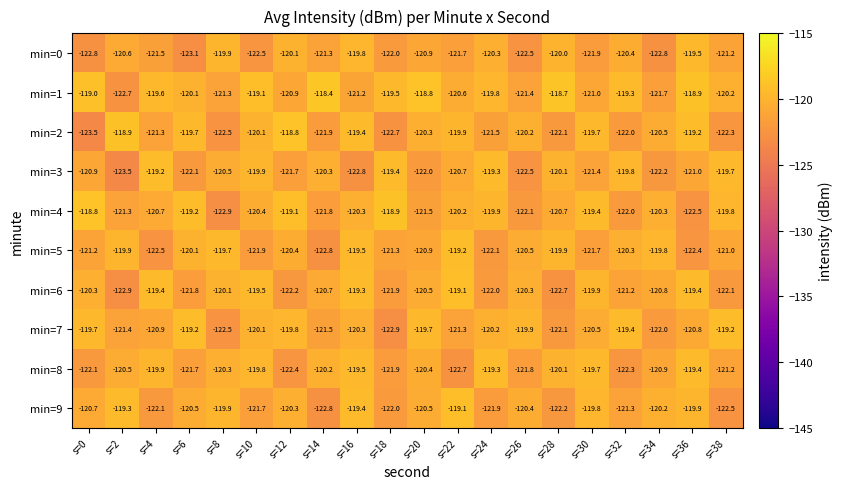

What is the spread (max minus min) of values at s=28?

4.0